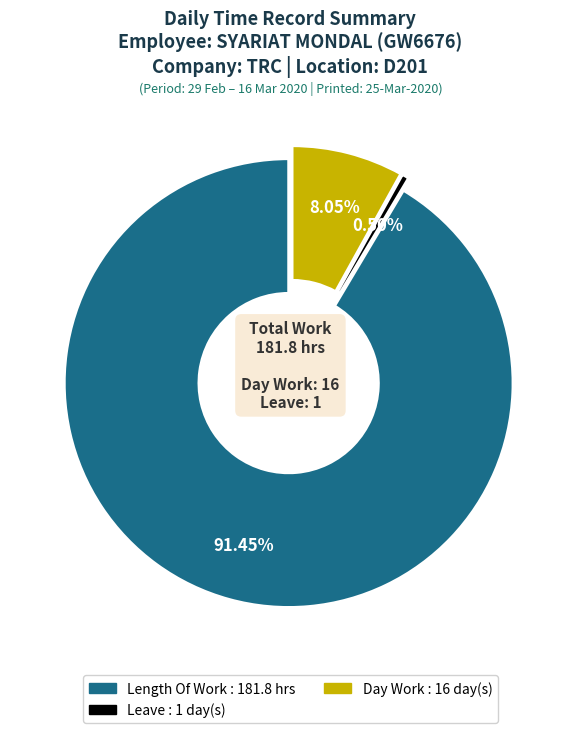

Does Length Of Work : 181.8 hrs account for over 50% of the chart?

Yes